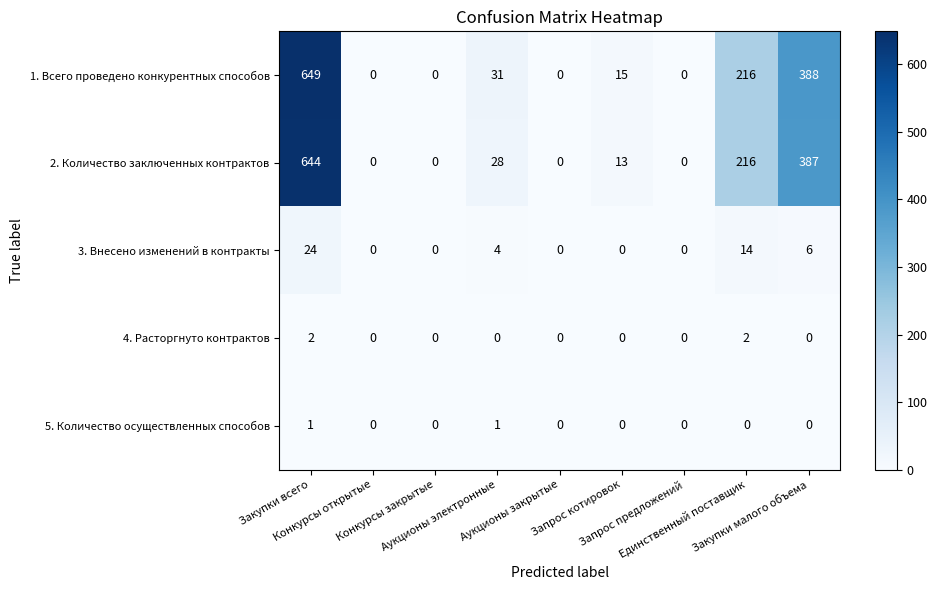

Which series has the largest total across all categories?

1. Всего проведено конкурентных способов